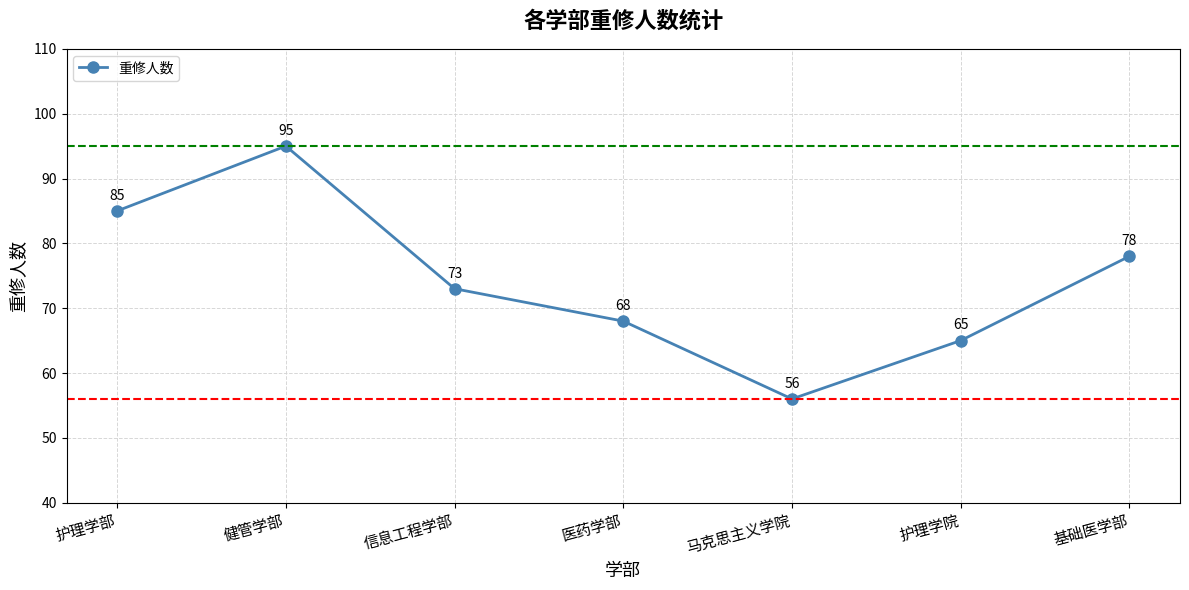

Reading left to right, what are all the values shown in this chart?

85	95	73	68	56	65	78